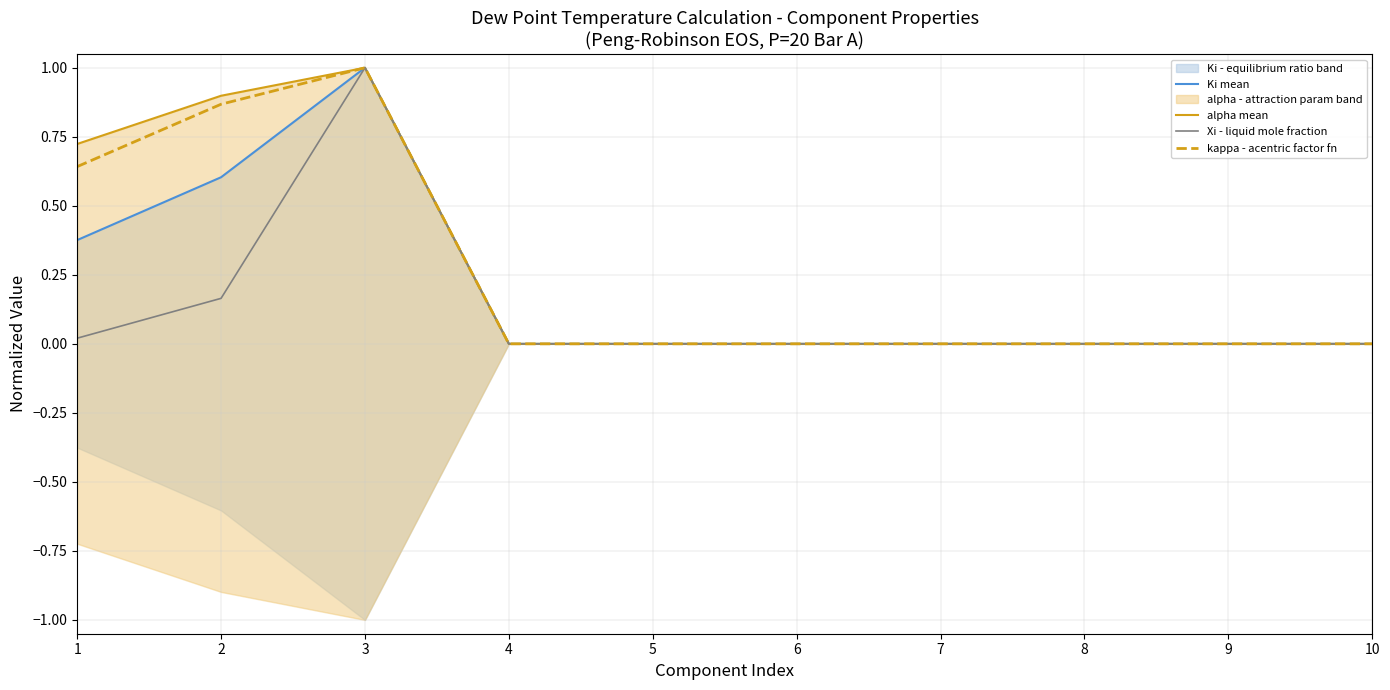

What are all the series names shown in the legend?

Ki mean, alpha mean, Xi - liquid mole fraction, kappa - acentric factor fn